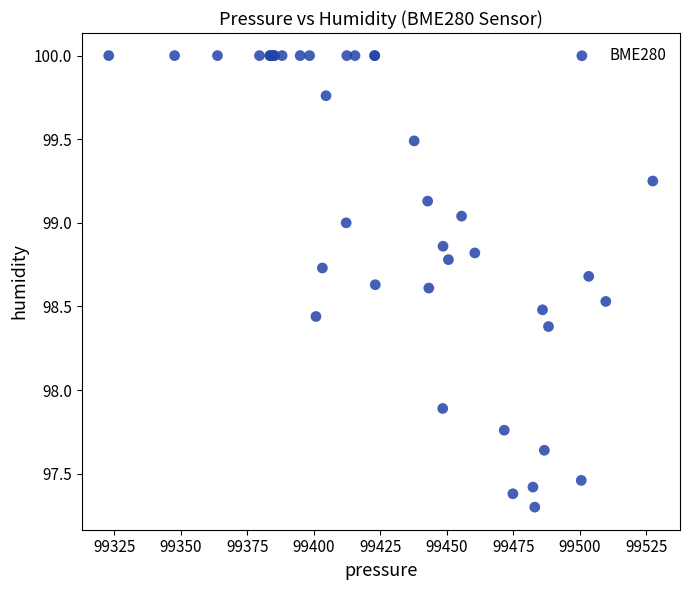

What Y value in the scatter plot is closest to 98?

97.9